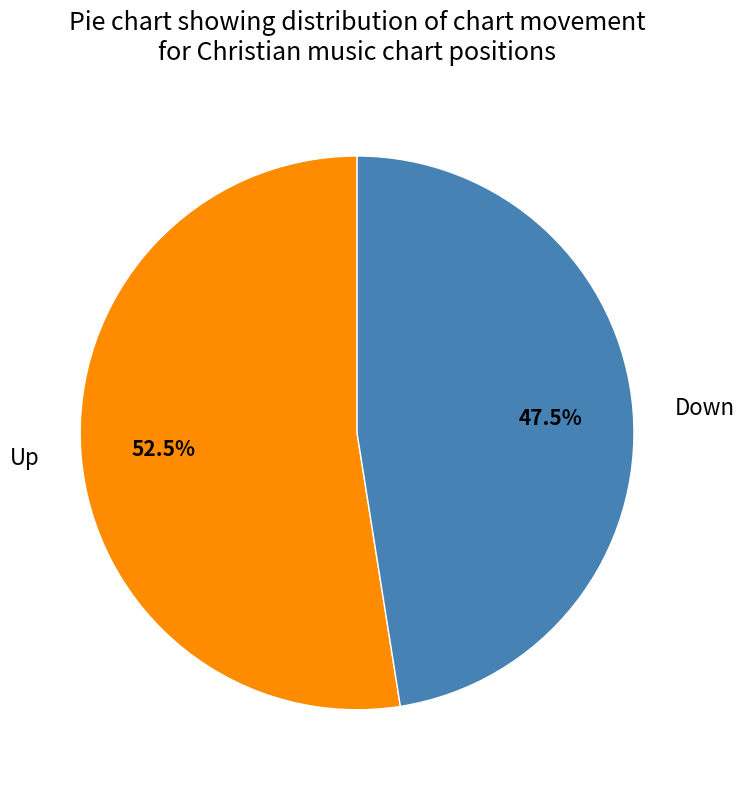

Is there any slice that represents more than half of the pie?

Yes